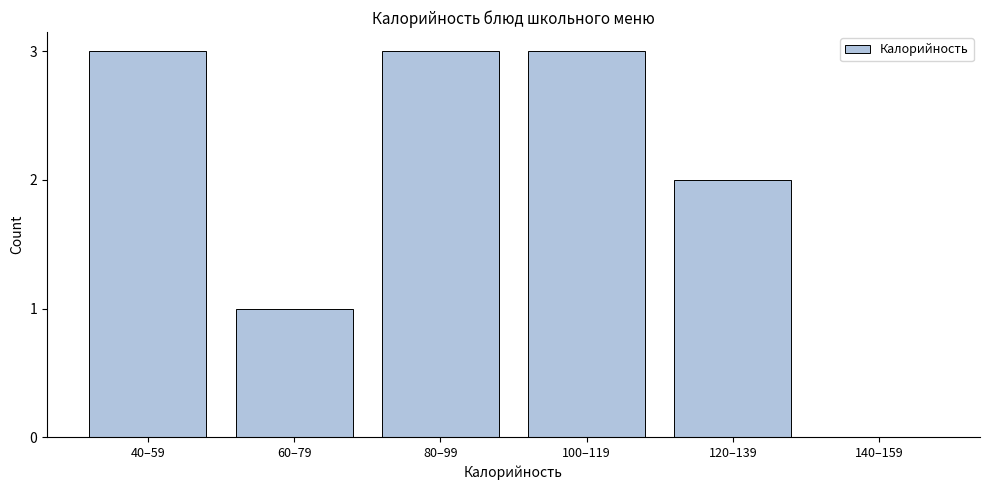

Reading left to right, extract all data points from this chart.

40–59=3	60–79=1	80–99=3	100–119=3	120–139=2	140–159=0